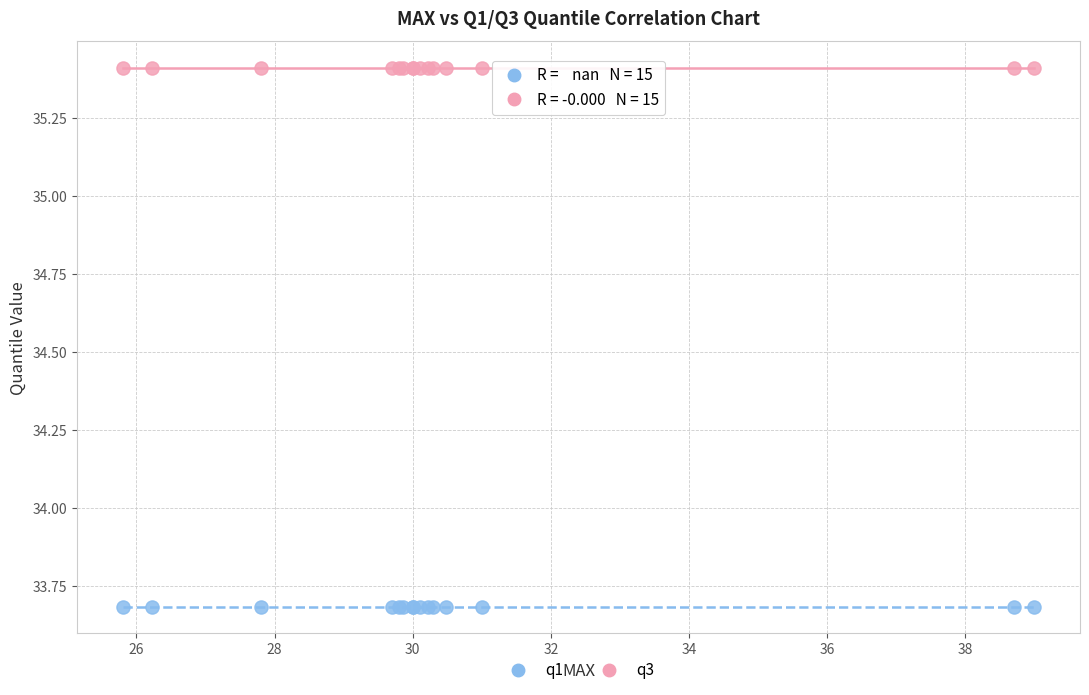

What are all the series names shown in the legend?

q1, q3